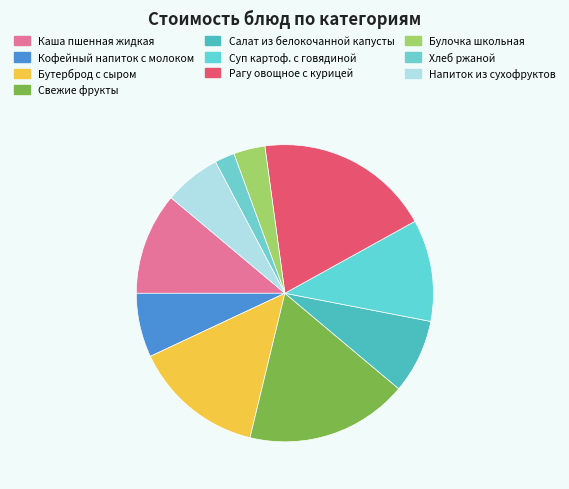

What percentage is the Каша пшенная жидкая slice, to the nearest percent?

11%